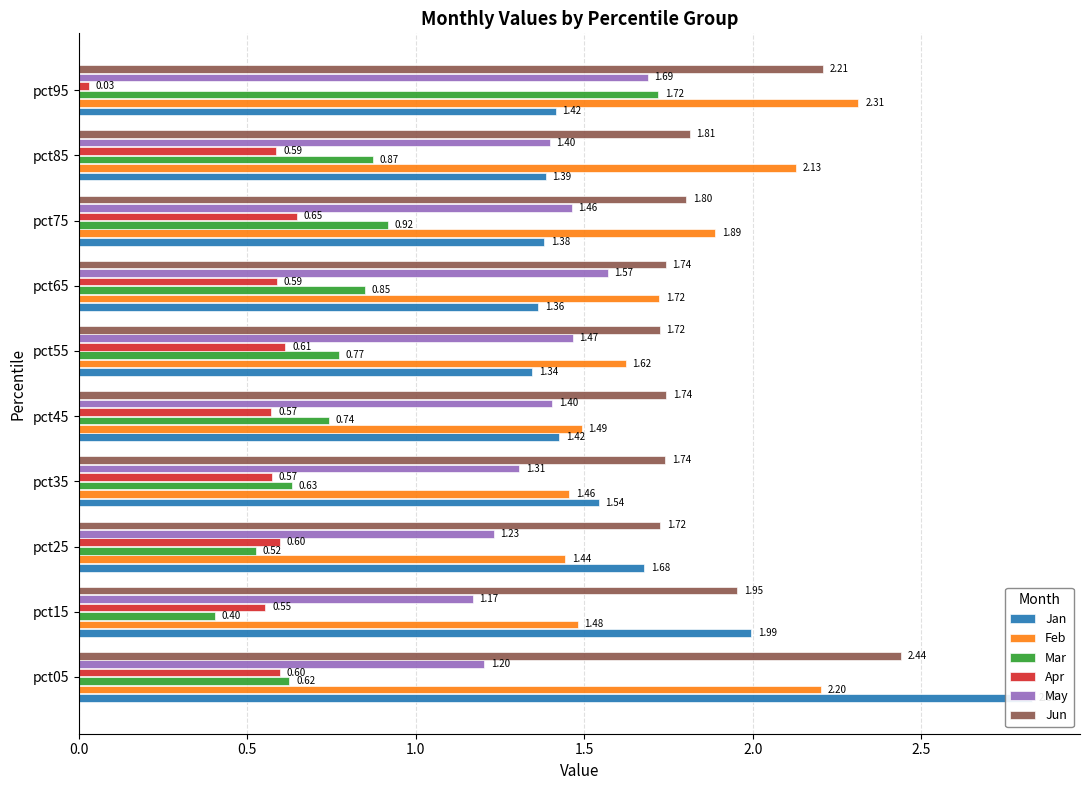

Count the number of data series in this chart.

6